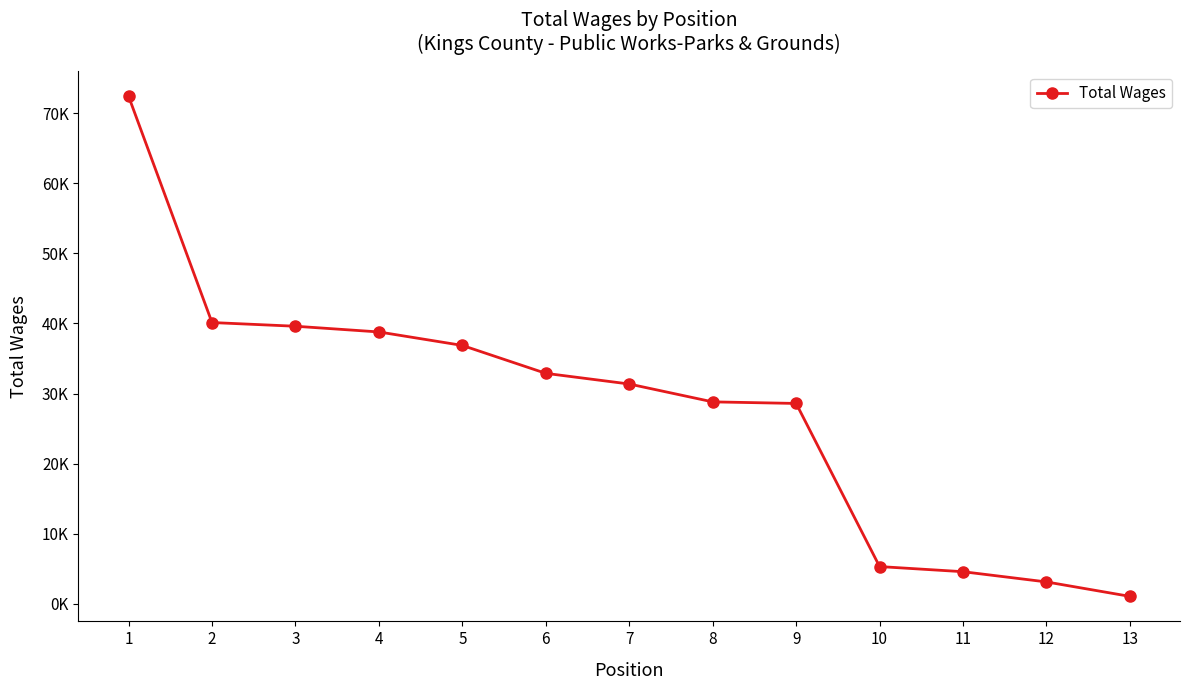

Reading left to right, what are all the values shown in this chart?

72431	40135	39606	38792	36869	32884	31362	28813	28589	5310	4577	3117	1055